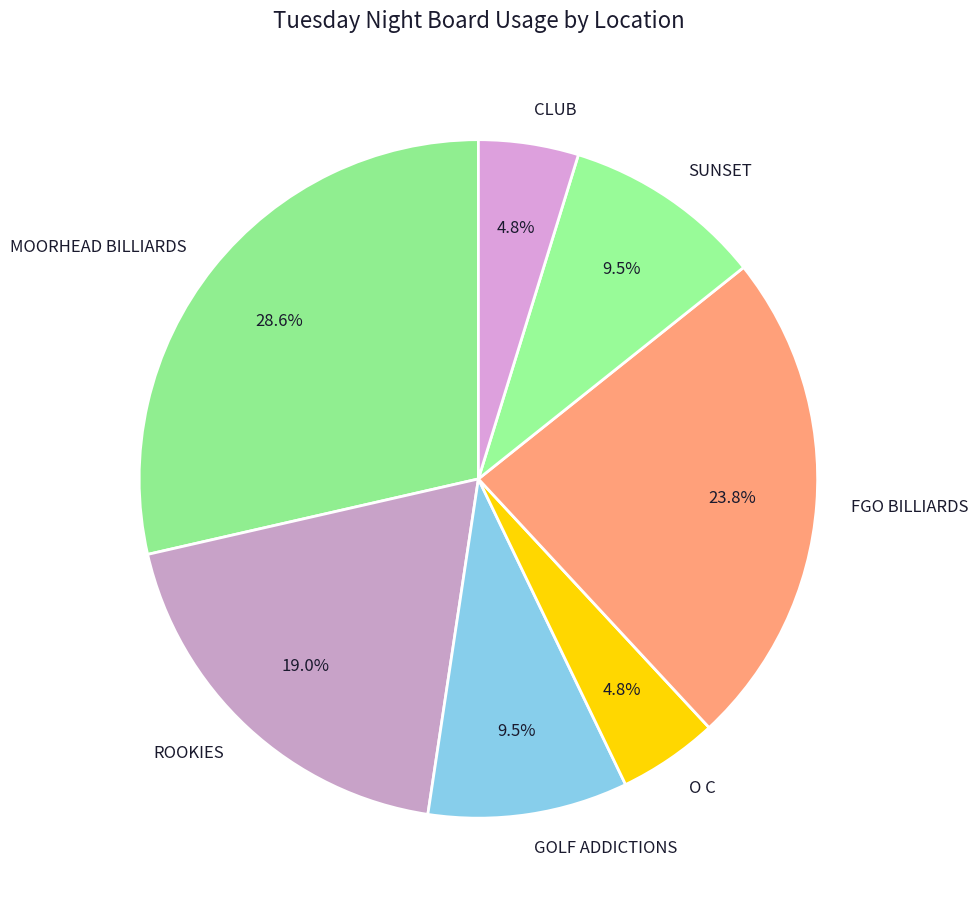

To the nearest percent, what is the average slice percentage?

14%